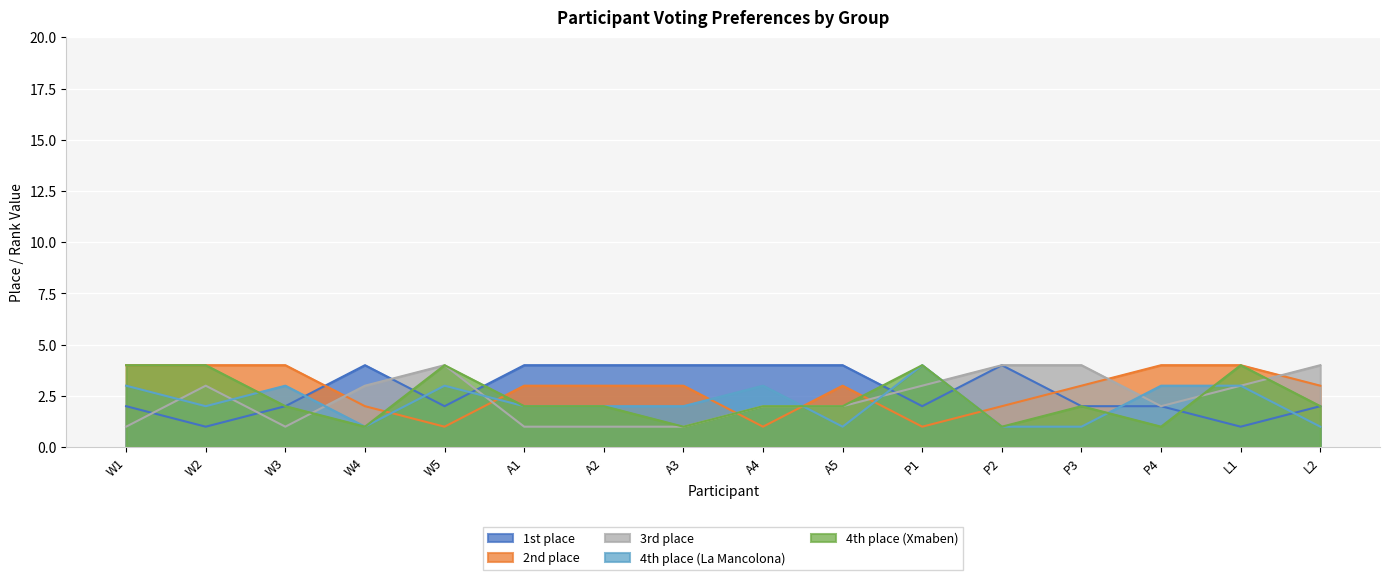

What is the greatest value displayed?

4